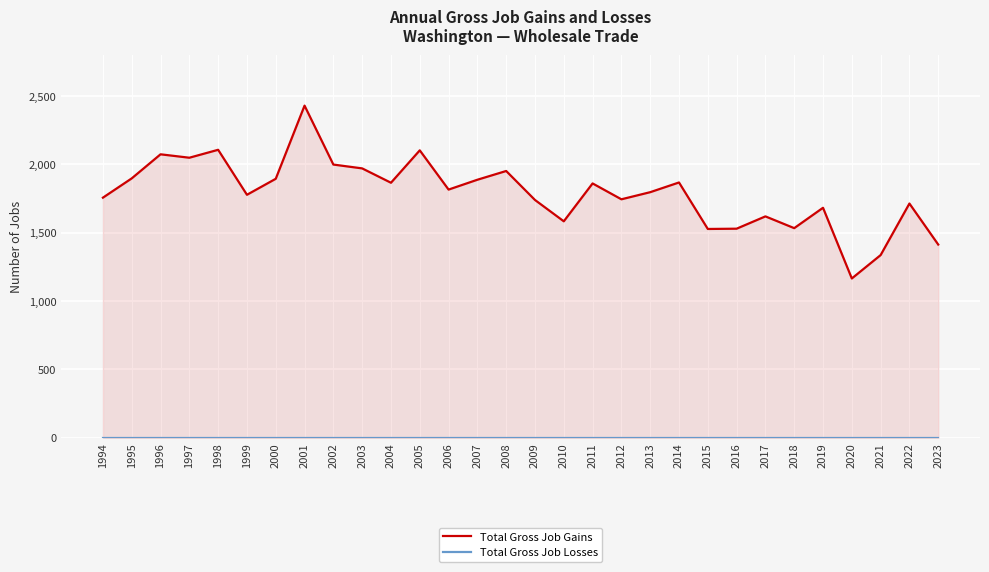

Read the Total Gross Job Gains value at 2008.

1951